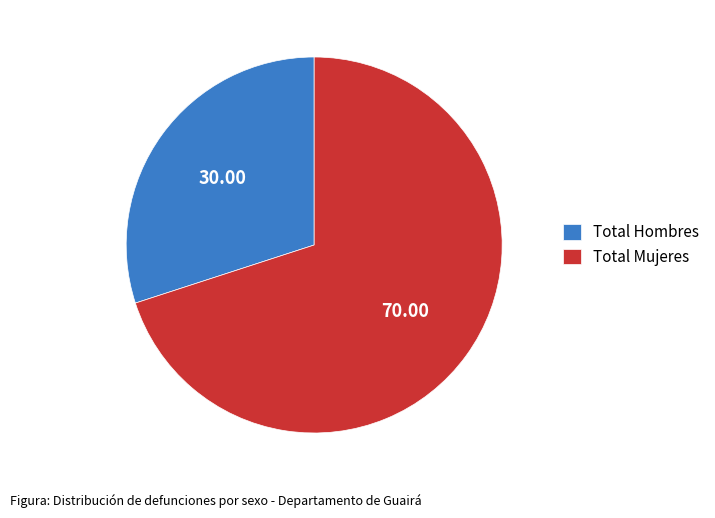

How many slices are in this pie chart?

2